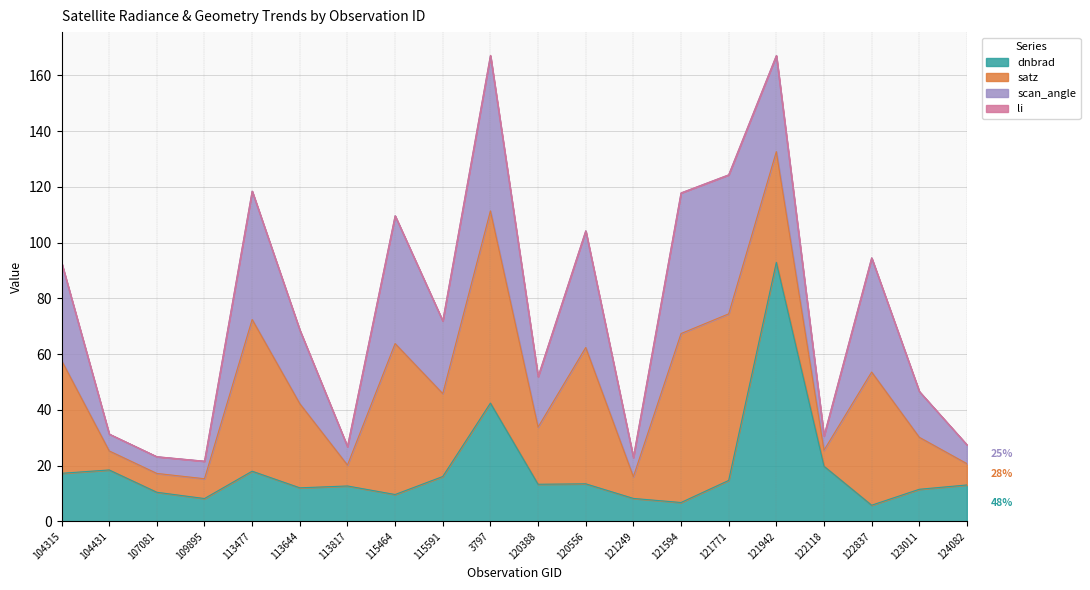

What is the spread (max minus min) of values at 121594?

60.6